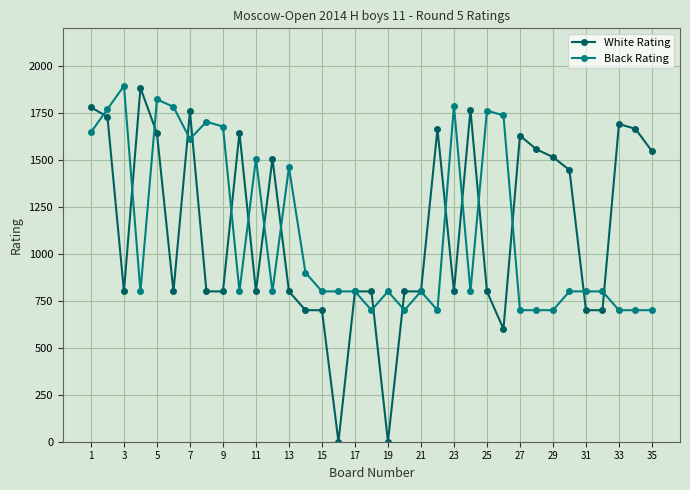

At how many categories does at least one series exceed 1247?

25